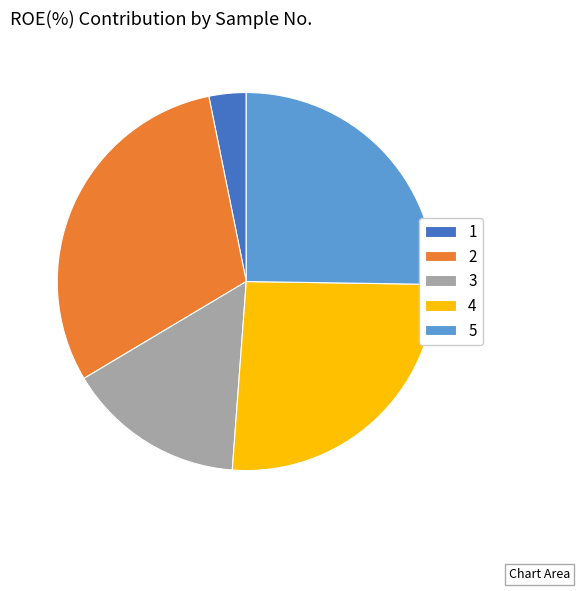

Which has a higher value, 5 or 3?

5